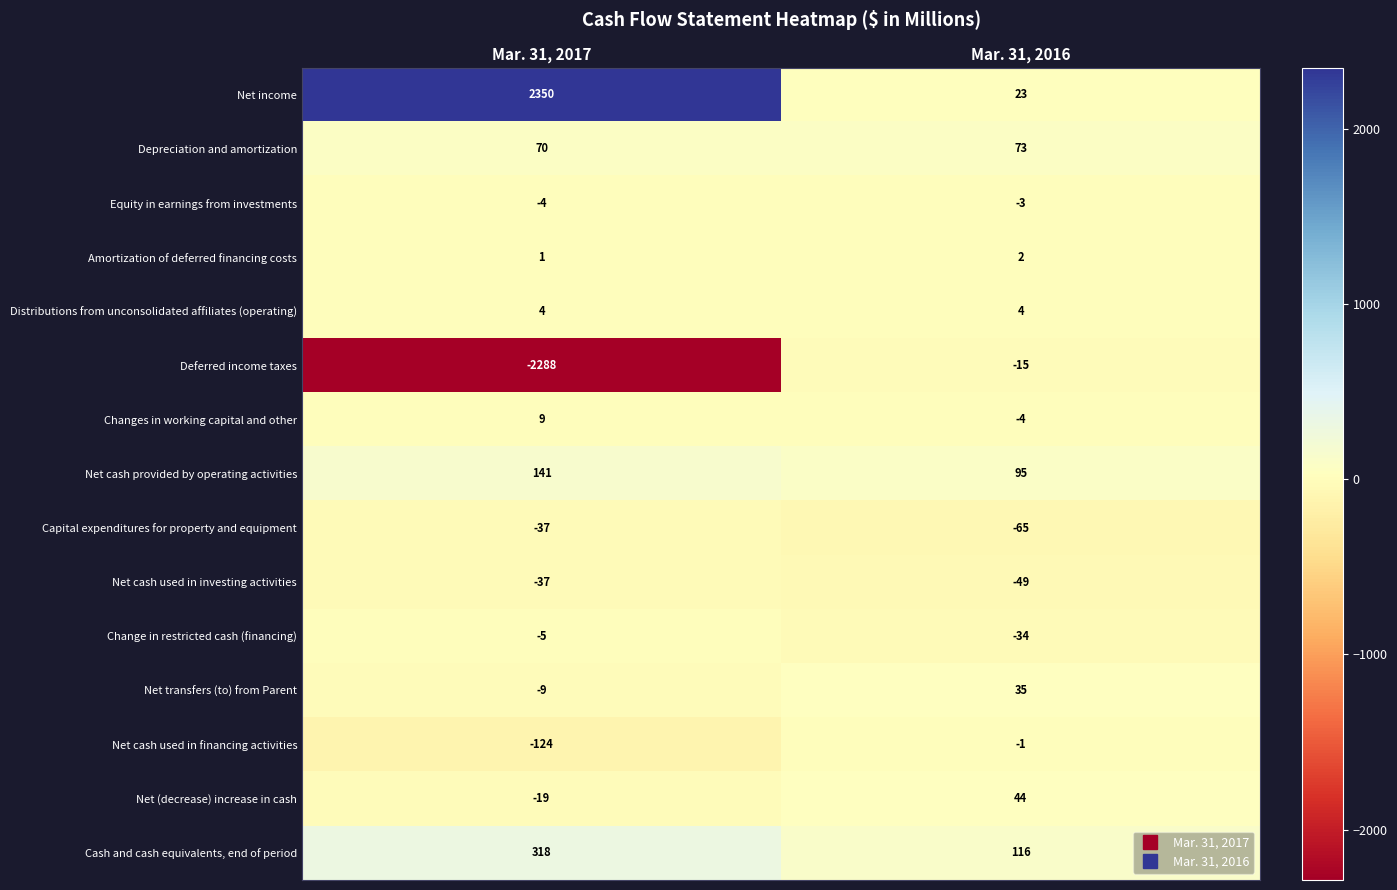

At which category is the sum across all series the highest?

Mar. 31, 2017